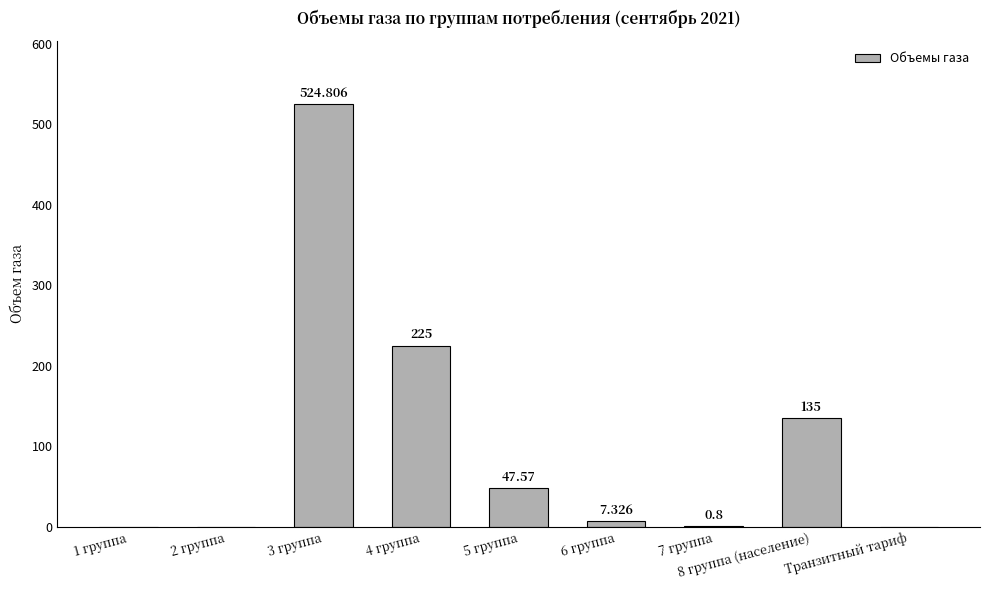

Which category has the lowest value across all series?

1 группа